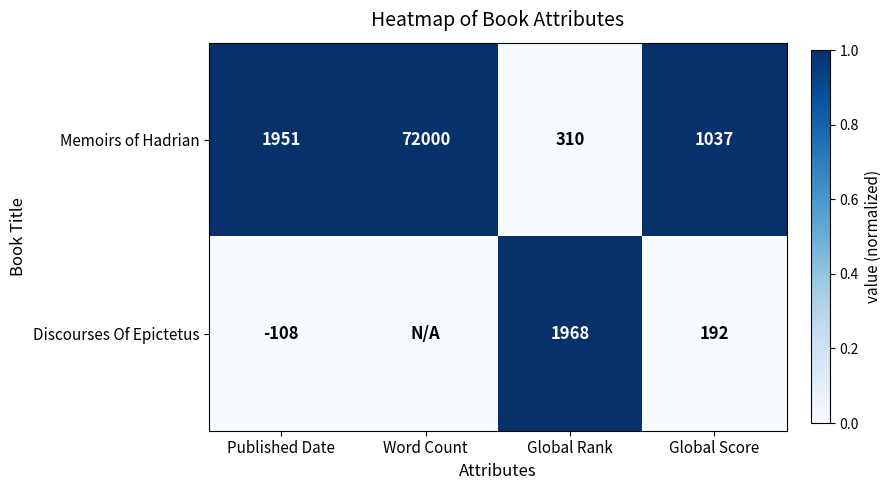

What is the difference between the highest and lowest values at Global Rank?

1658